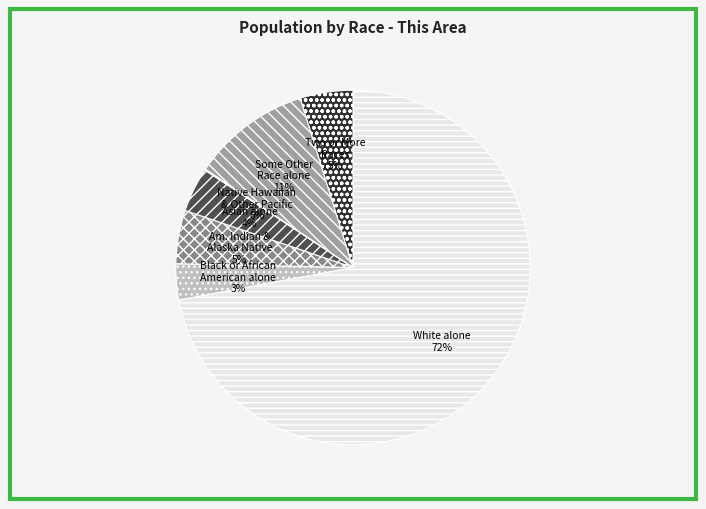

To the nearest percent, what is the difference between the largest and smallest slice percentages?

72%